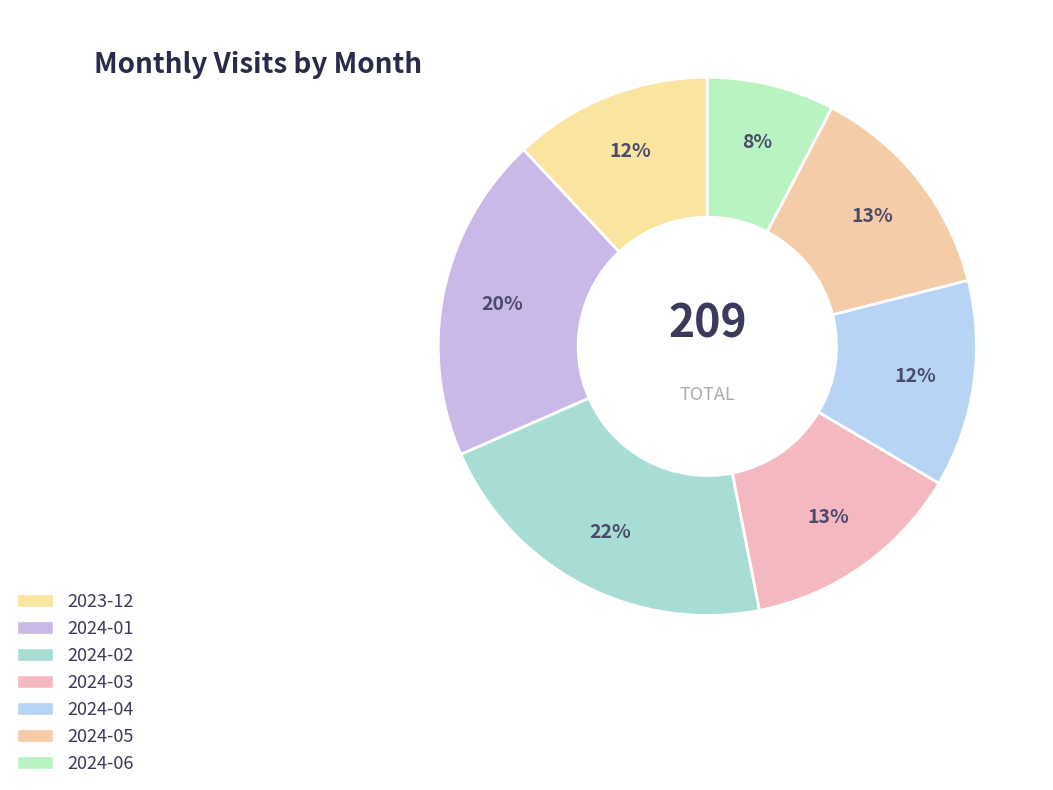

How many slices are in this pie chart?

7